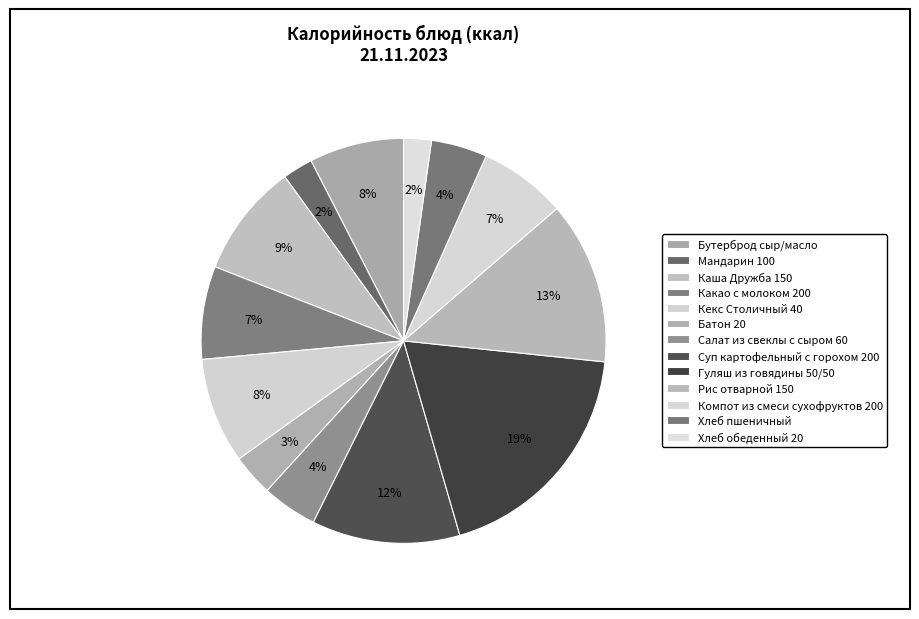

What is the change in value from Каша Дружба 150 to Компот из смеси сухофруктов 200?

-32.9